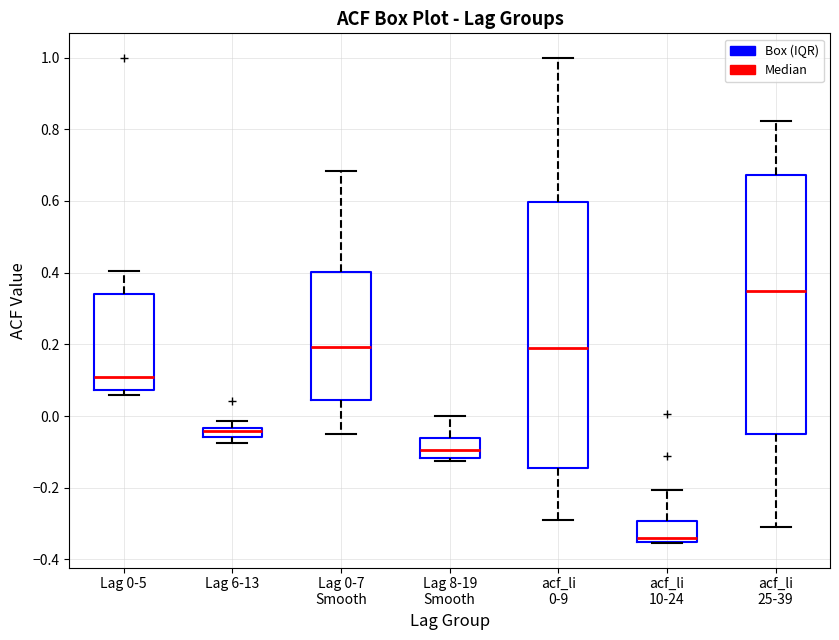

Which box is the tallest, from its lower edge to its upper edge?

acf_li 0-9